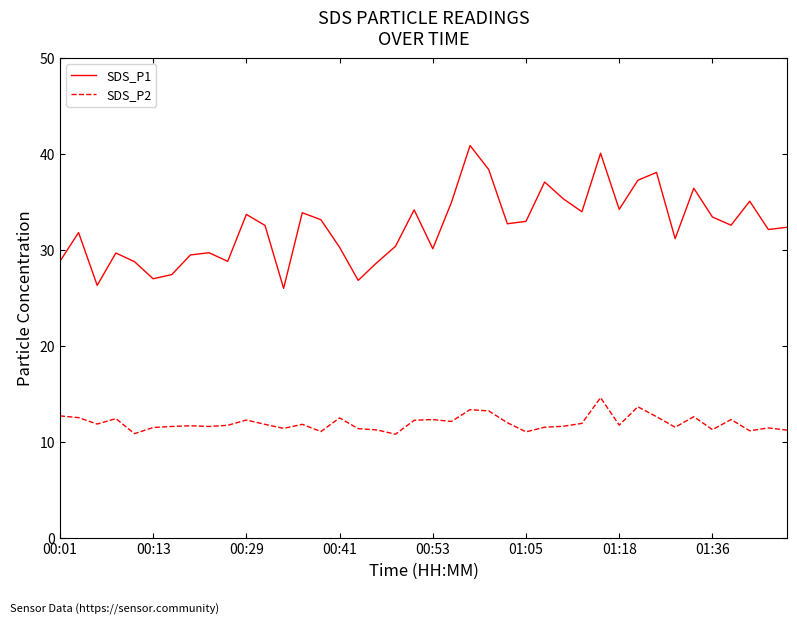

What is the smallest value displayed?

10.8